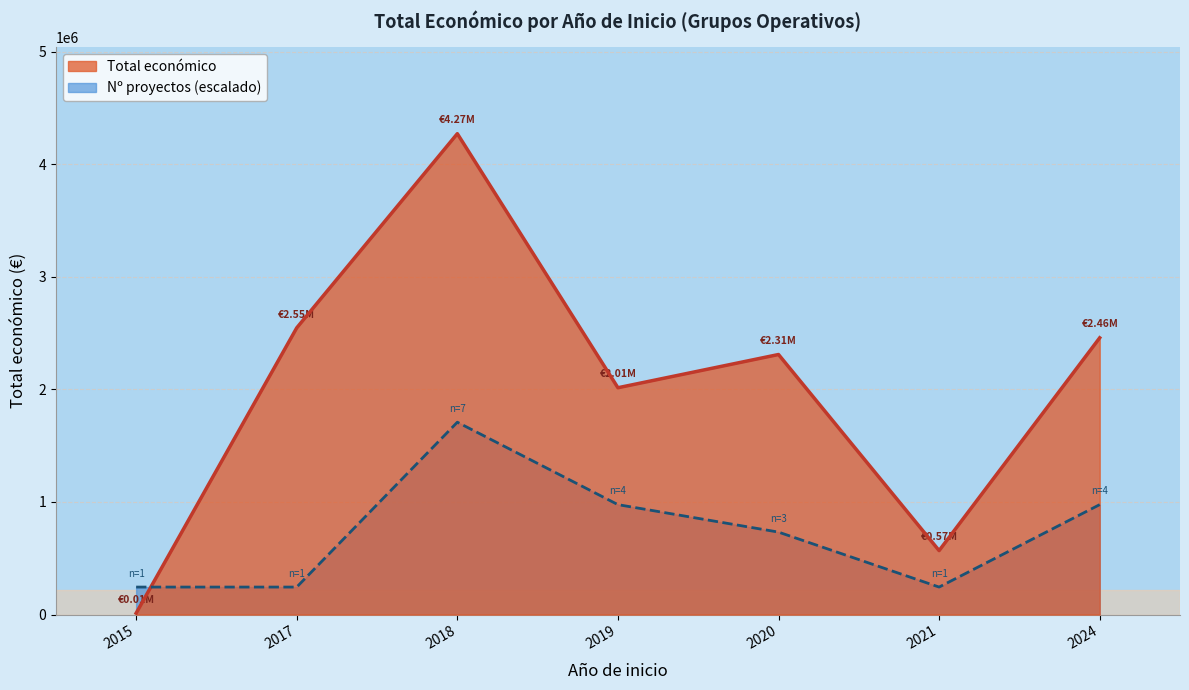

Which series changed the most between 2015 and 2019?

Total económico